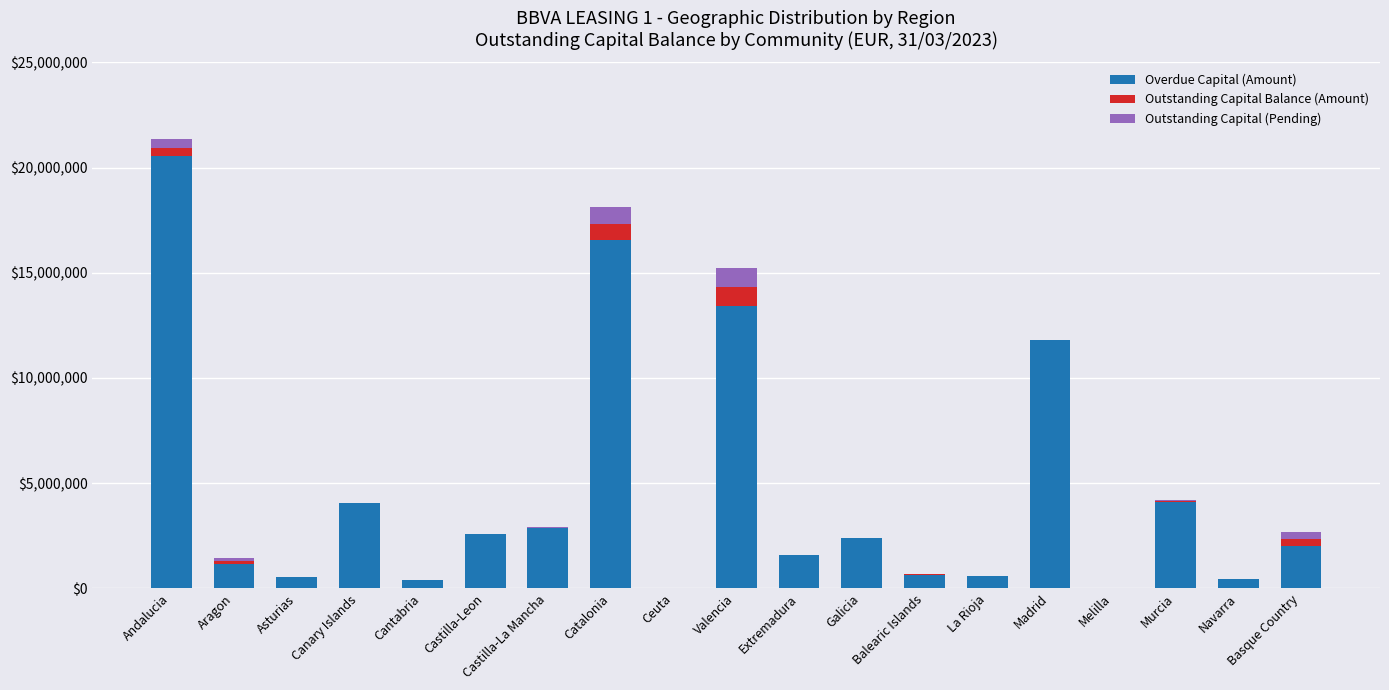

At which label is Overdue Capital (Amount) closest to 10289135?

Madrid